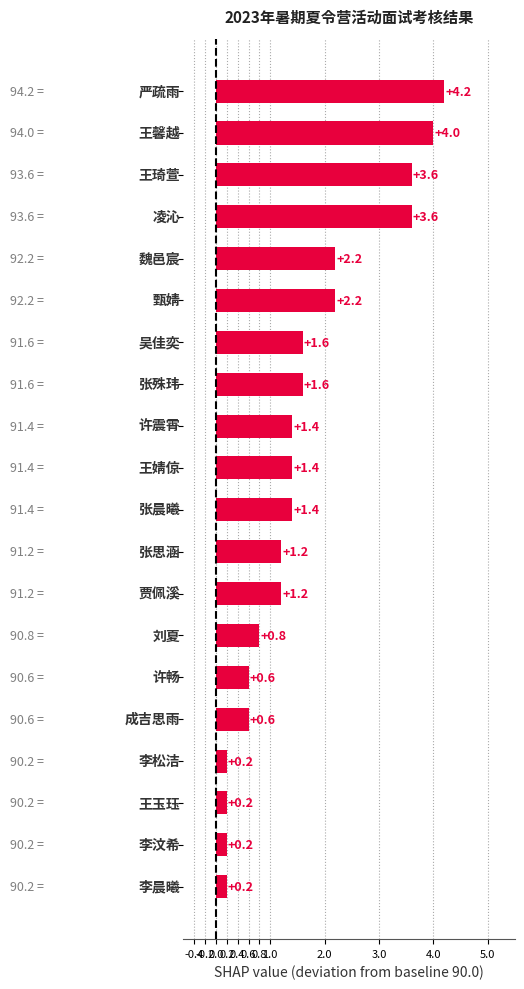

What is the difference between the second highest and second lowest values?

3.8